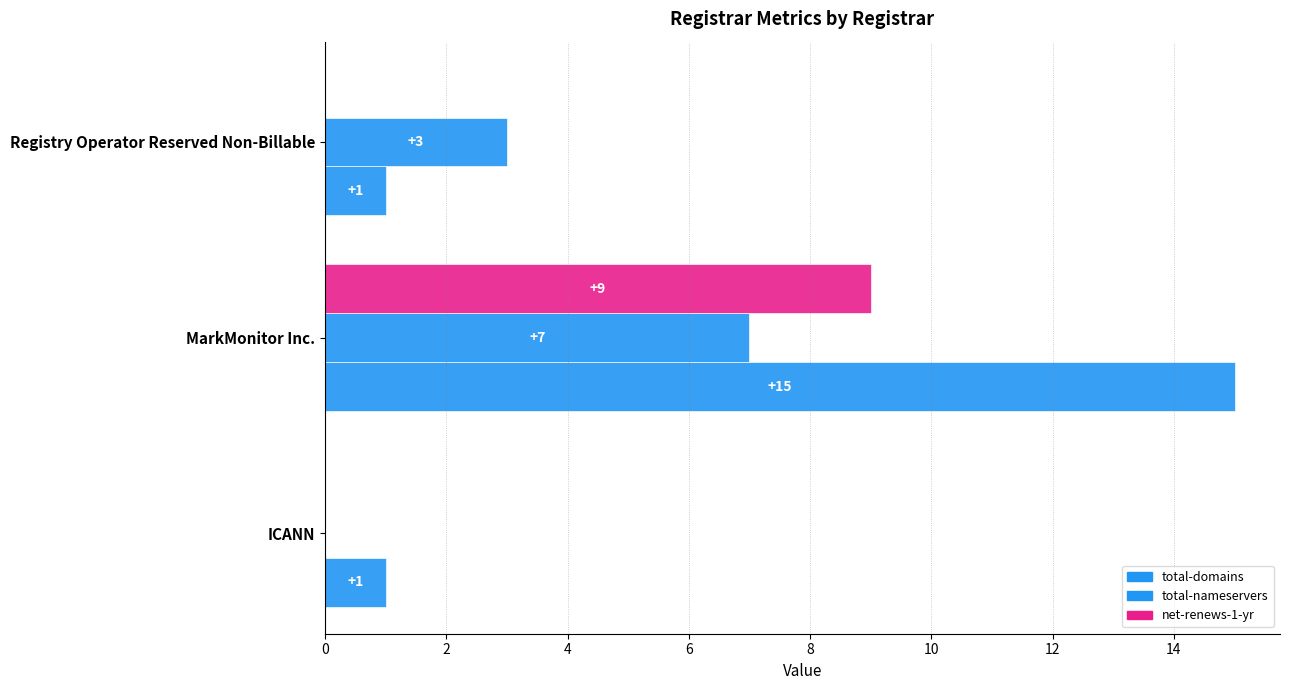

How many categories are shown in the chart?

3